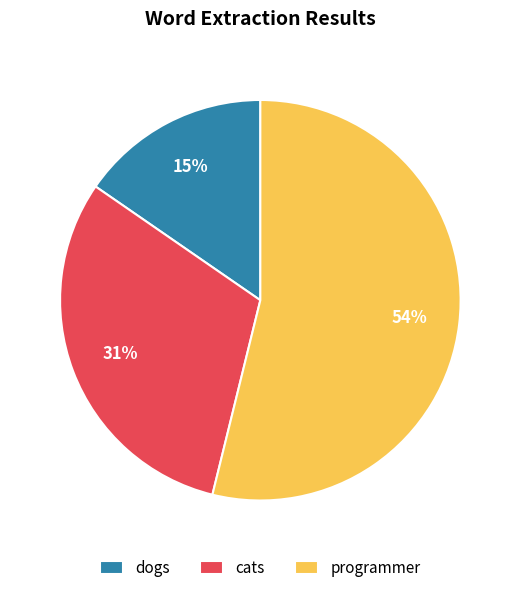

Which category has the biggest portion of the pie?

programmer